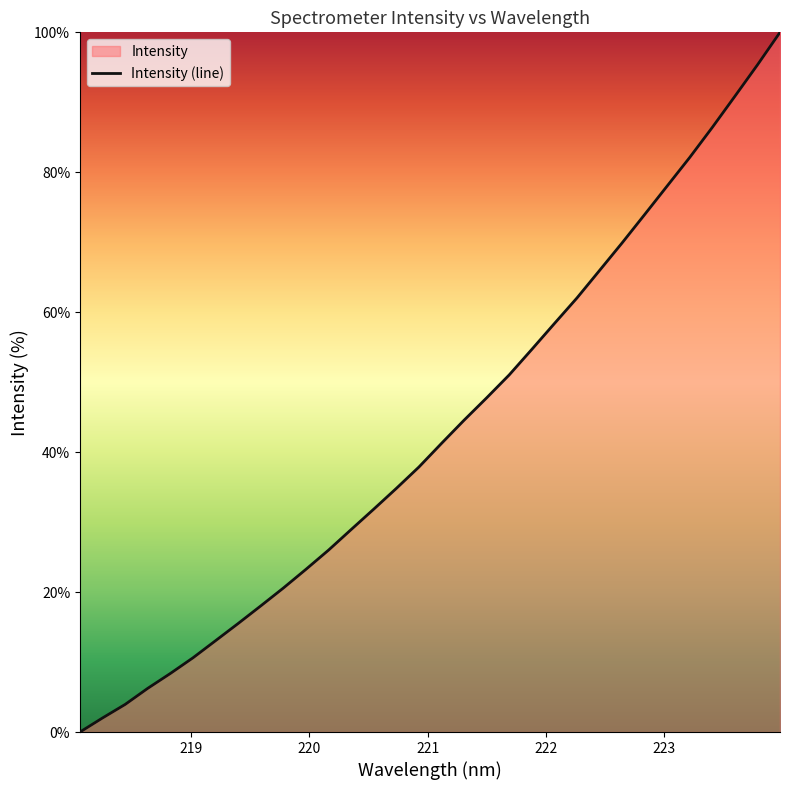

What is the difference between the maximum and minimum values?

100.0